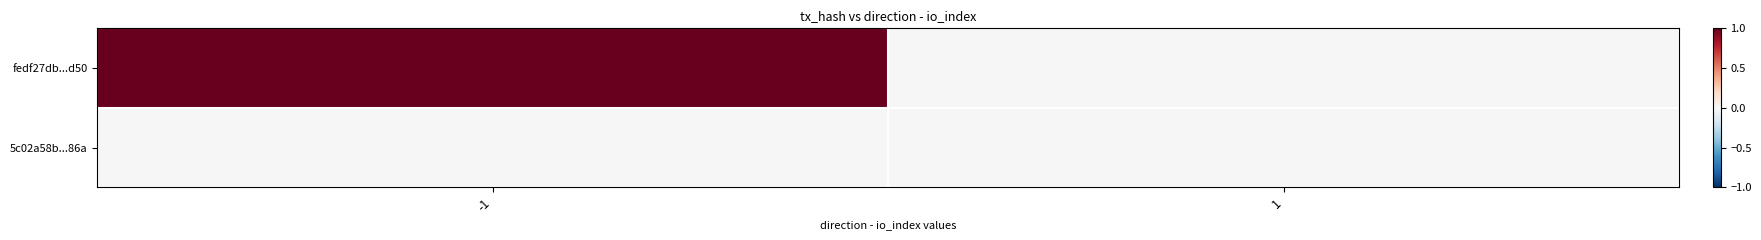

Rank the series at 1 from lowest to highest value.

fedf27db...d50, 5c02a58b...86a